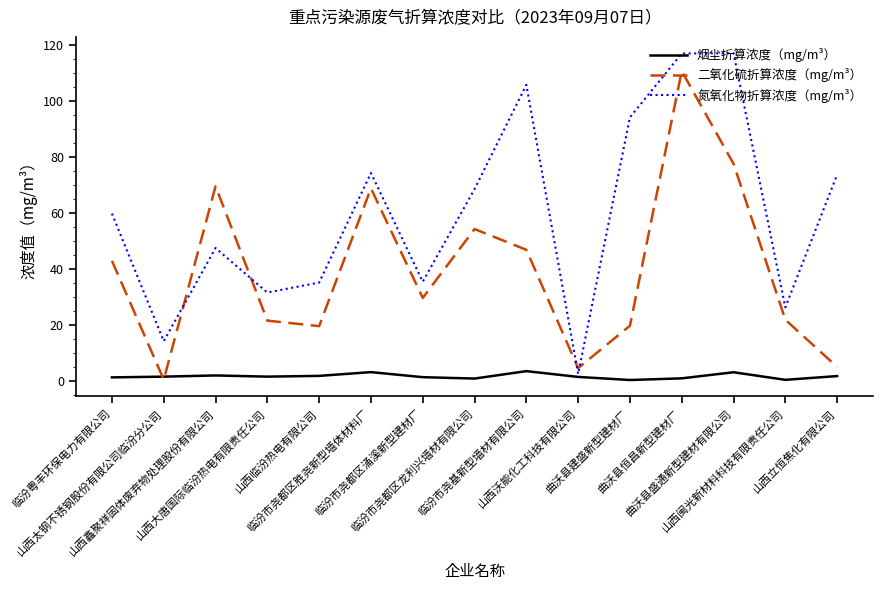

Where does the 二氧化硫折算浓度（mg/m³） series first go above 29?

临汾粤丰环保电力有限公司